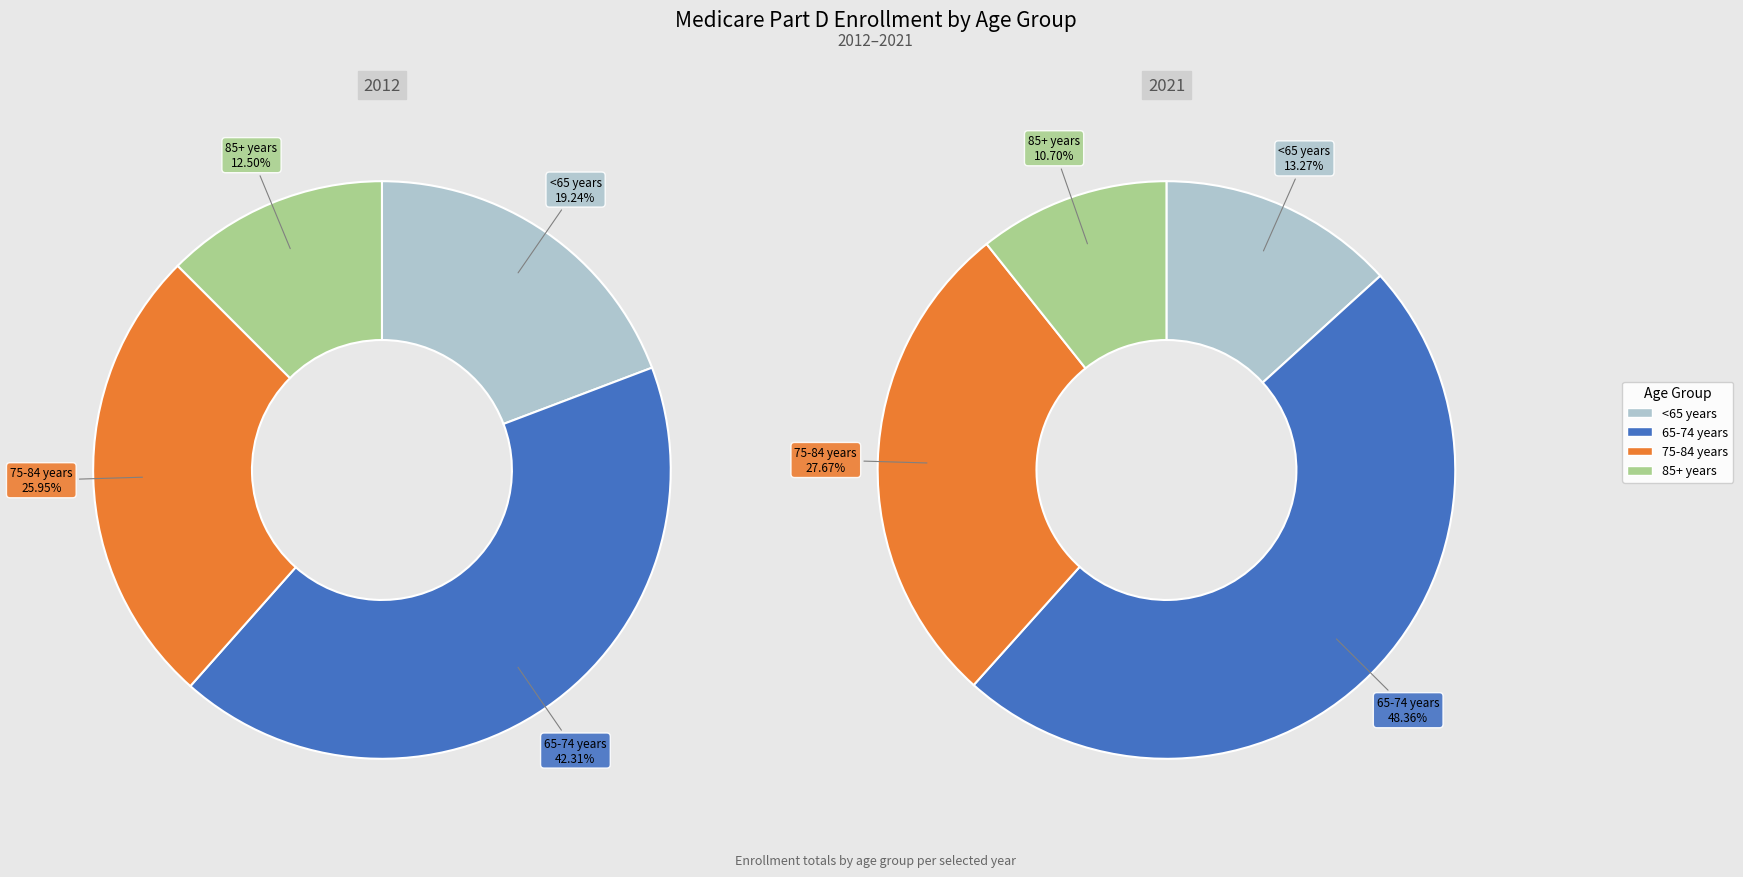

Is it true that 7 is 11% of the pie?

True